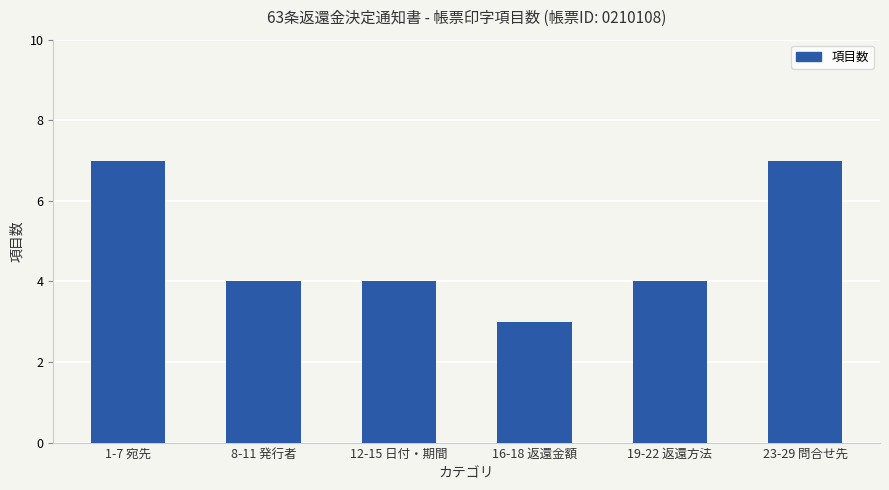

How many bars are there in total?

6